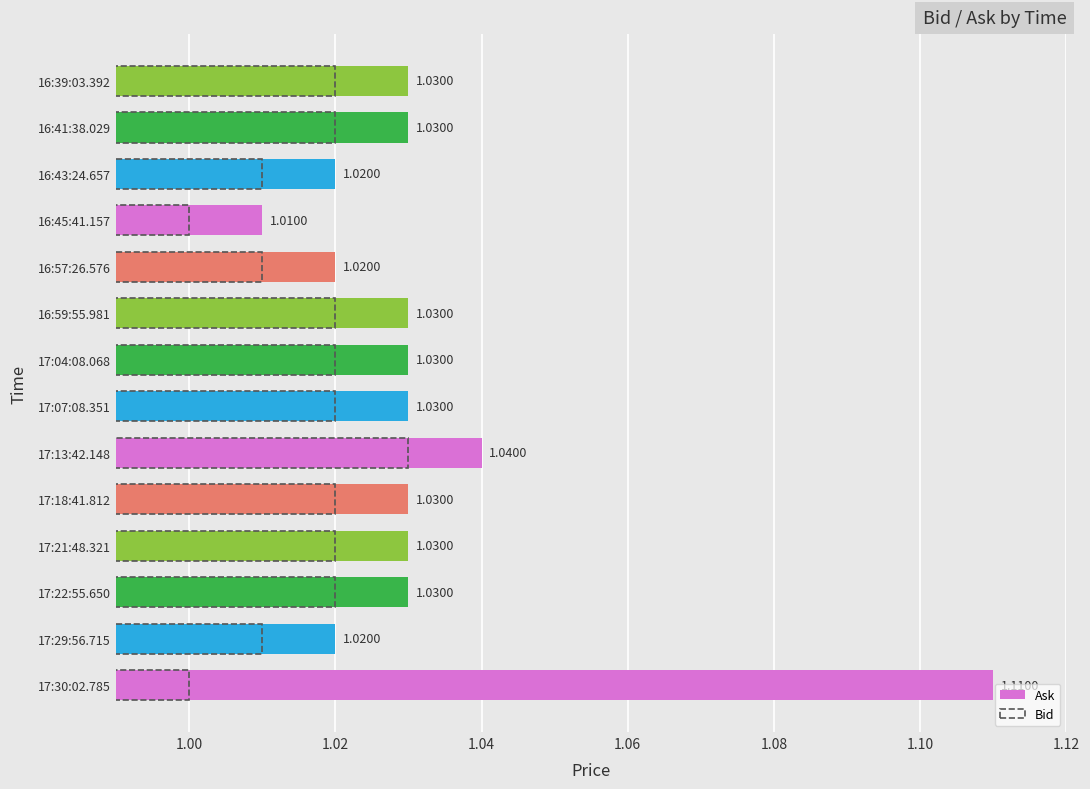

True or false: Ask has a value of 0.5 at 16:59:55.981.

False